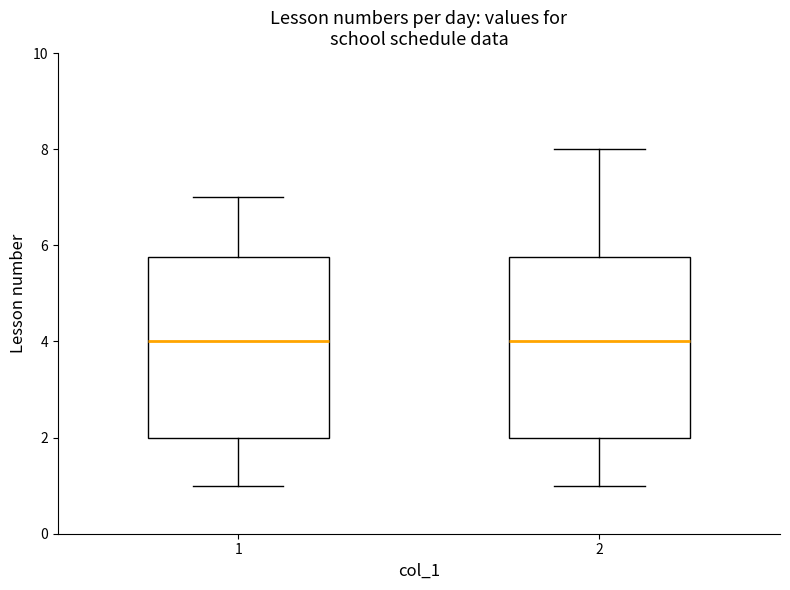

Where is the upper edge of the box at x = 1 on the y-axis? The values are not printed on the chart, so give them approximately, as read against the axis.

5.8